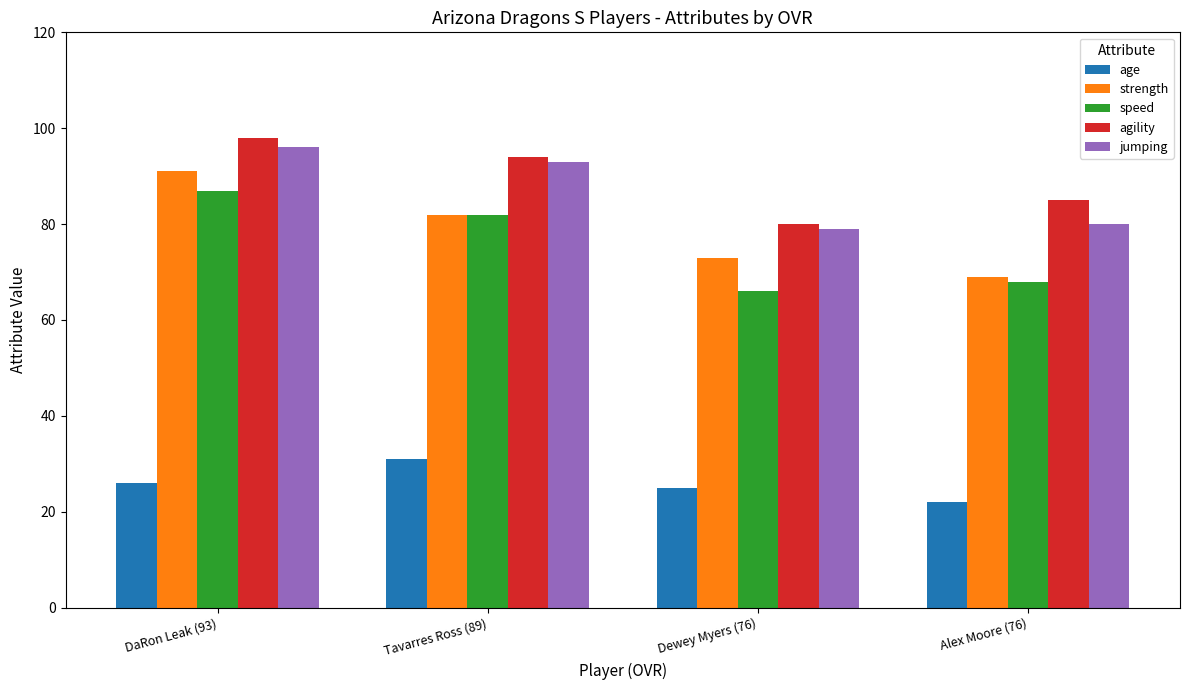

The speed series shows 16 at Dewey Myers (76). True or false?

False